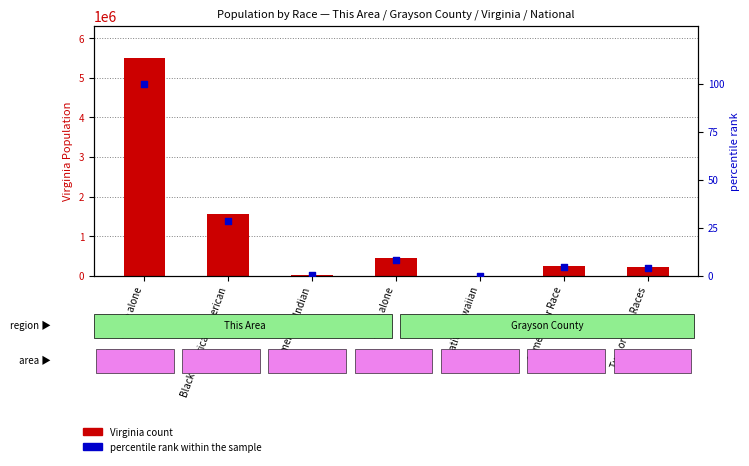

At which category is the sum across all series the highest?

White alone